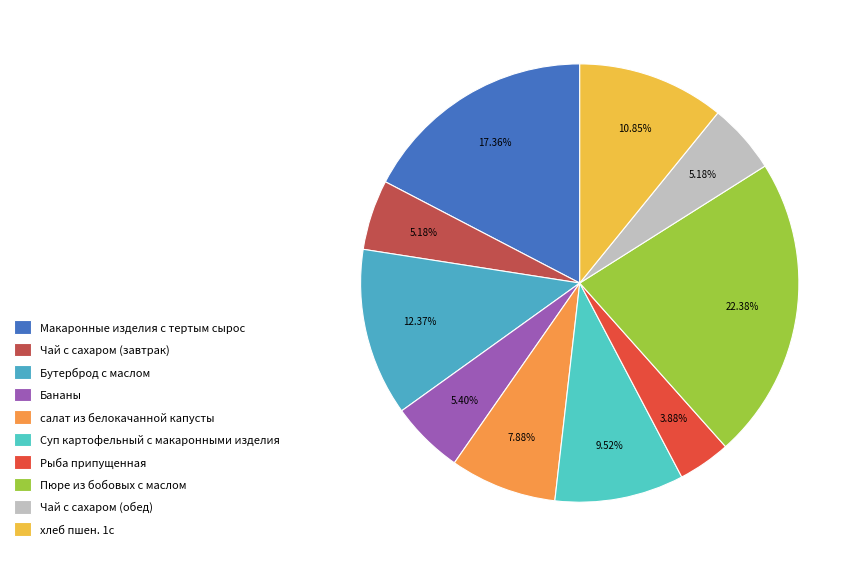

Count the number of slices in the pie.

10